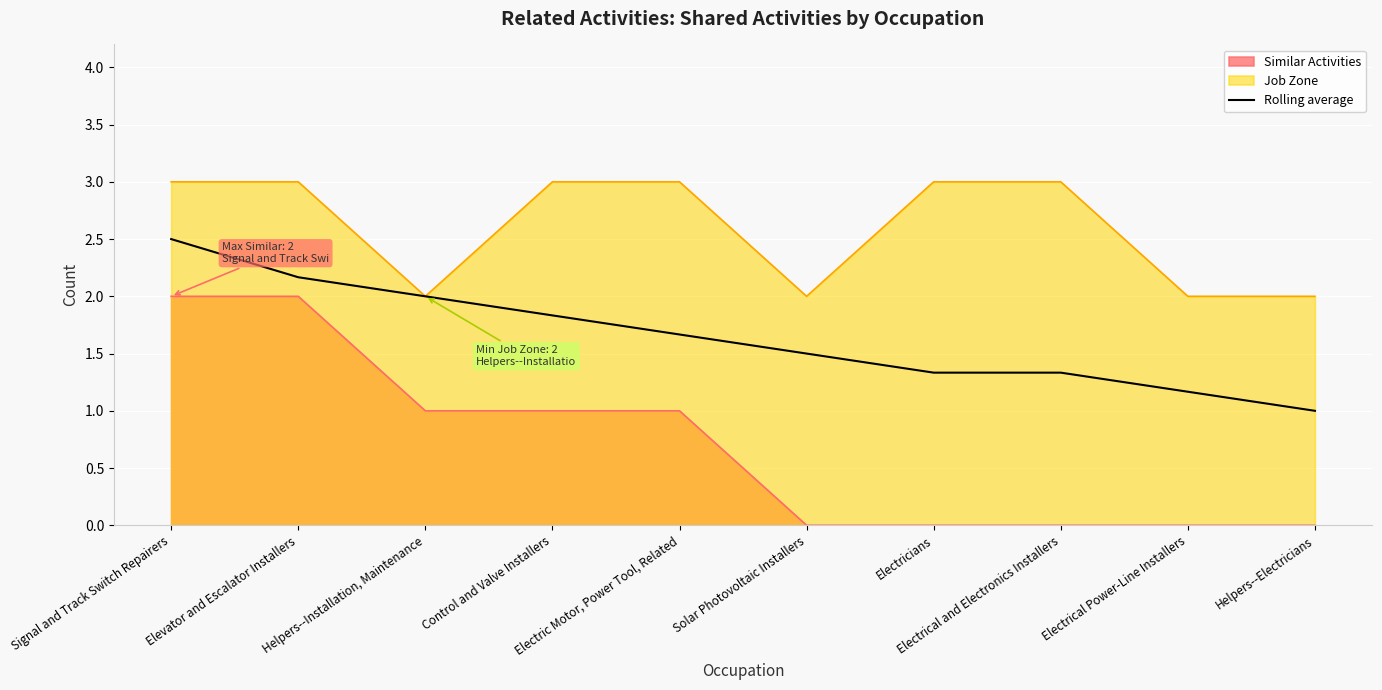

Which series has the largest total across all categories?

Job Zone